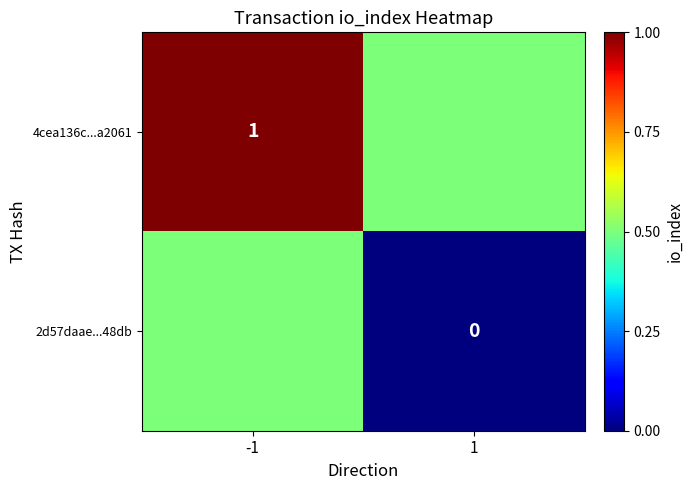

The 4cea136c...a2061 series shows 1.0 at -1. True or false?

True